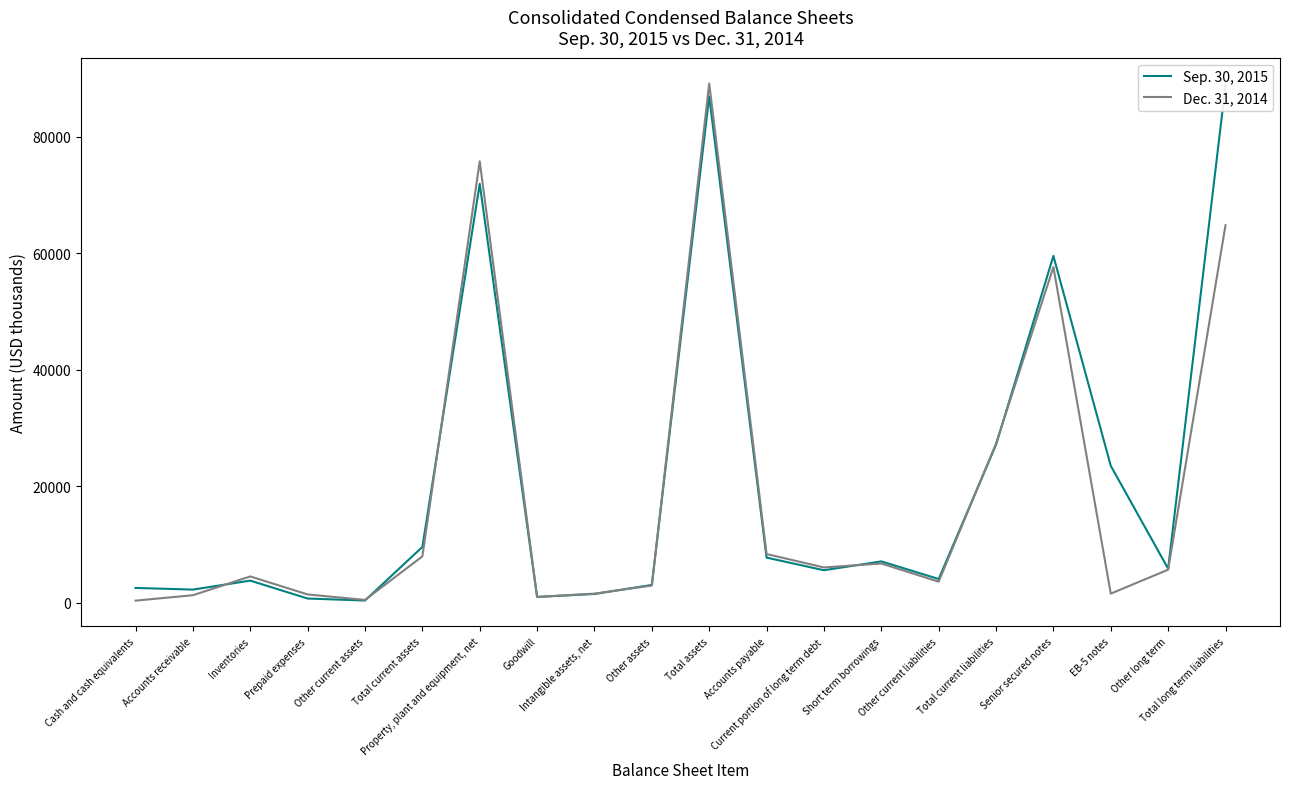

In Dec. 31, 2014, how many points are higher than both neighbors (excluding endpoints)?

5